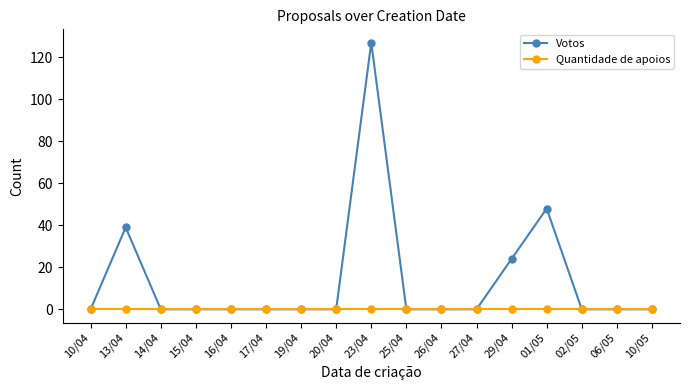

What is the difference between the second highest and minimum values in the Votos series?

48